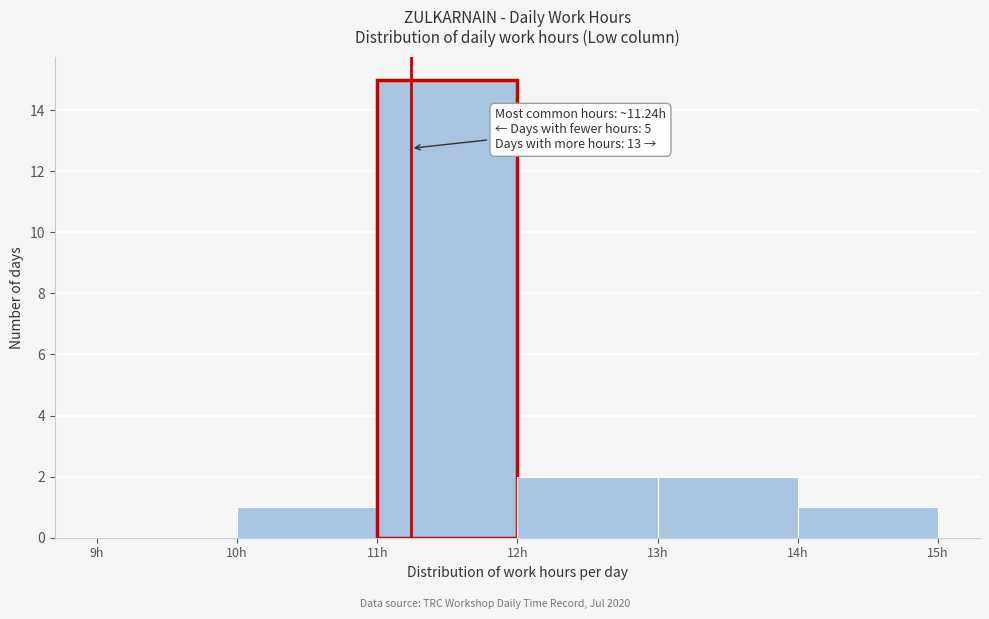

Over which range of the x-axis is the bar tallest?

11 to 12